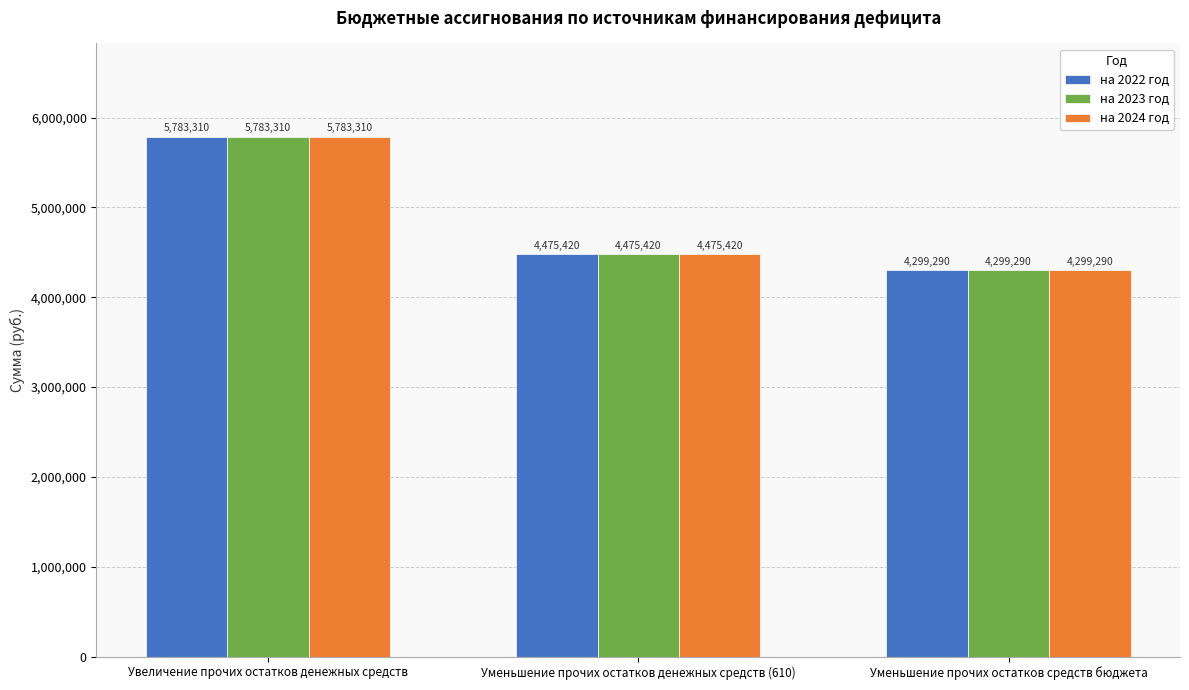

How many values in the на 2024 год series are below 4475420?

1